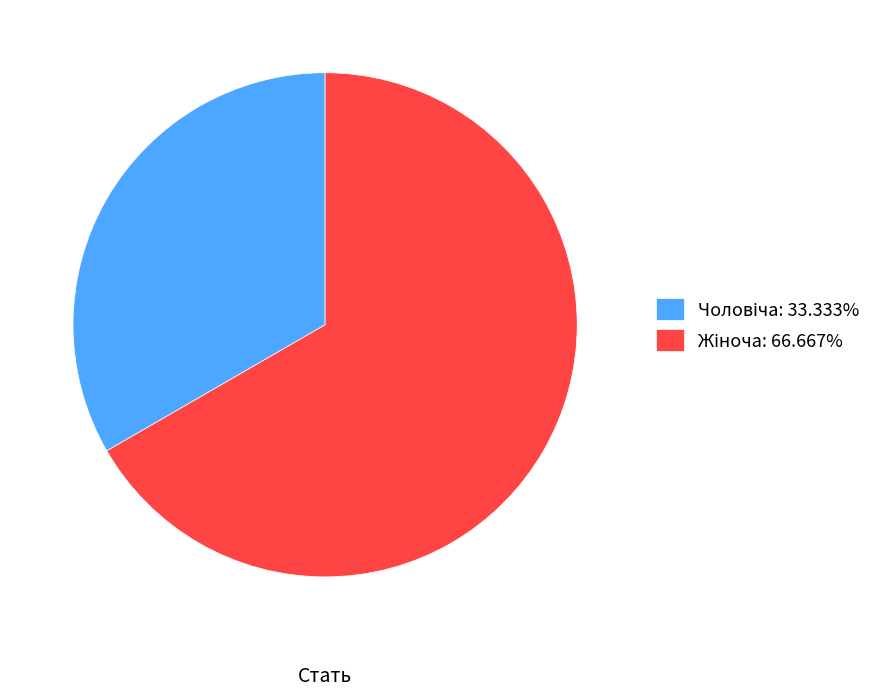

How many slices are in this pie chart?

2